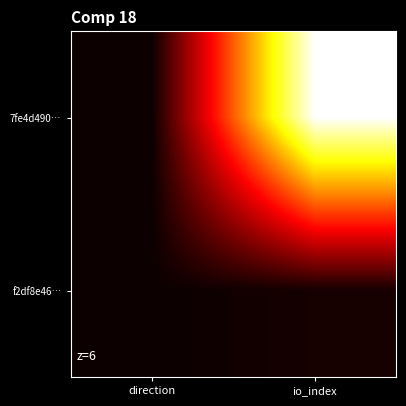

At direction, list the series in order from largest to smallest.

7fe4d490…, f2df8e46…